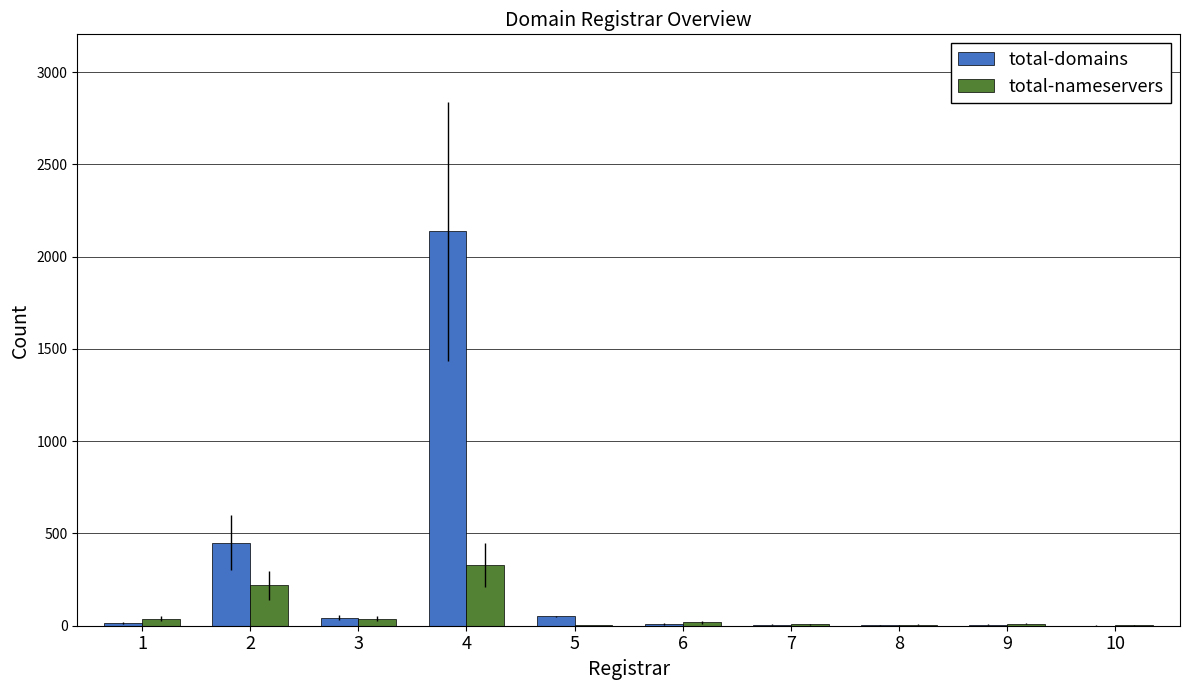

At which label is total-domains closest to 1069?

2